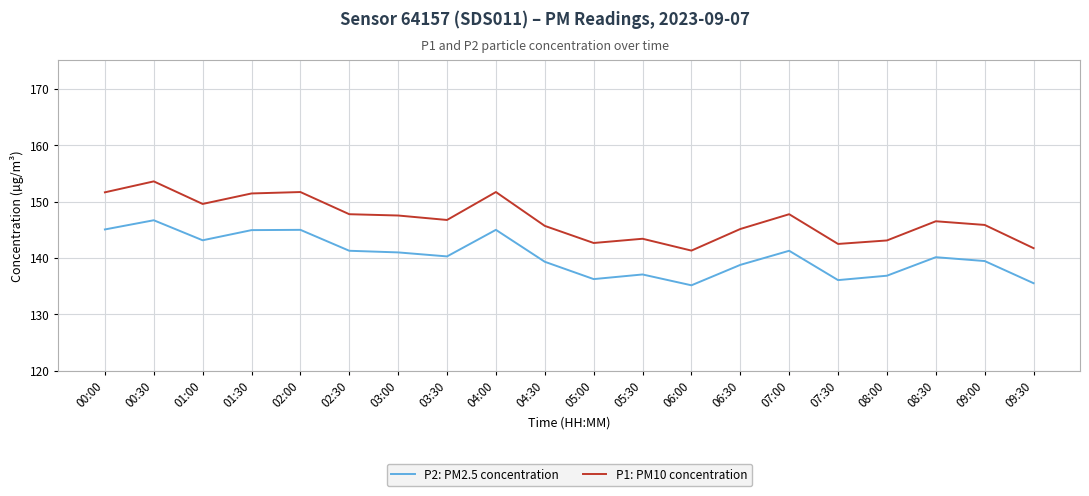

True or false: P1: PM10 concentration and P2: PM2.5 concentration intersect in this chart.

False